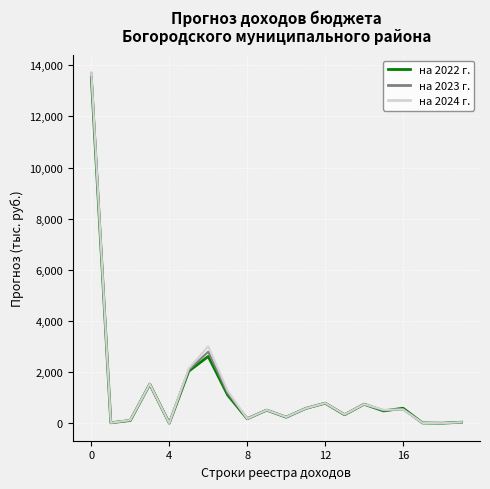

Count the number of data series in this chart.

3